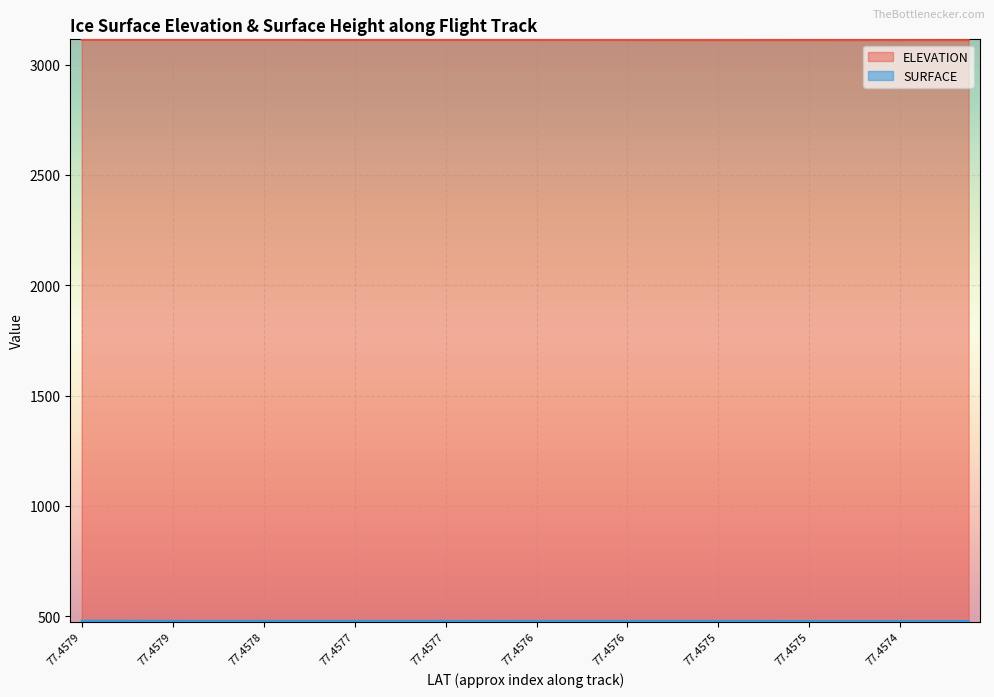

The ELEVATION series shows 1954.4 at 13. True or false?

False